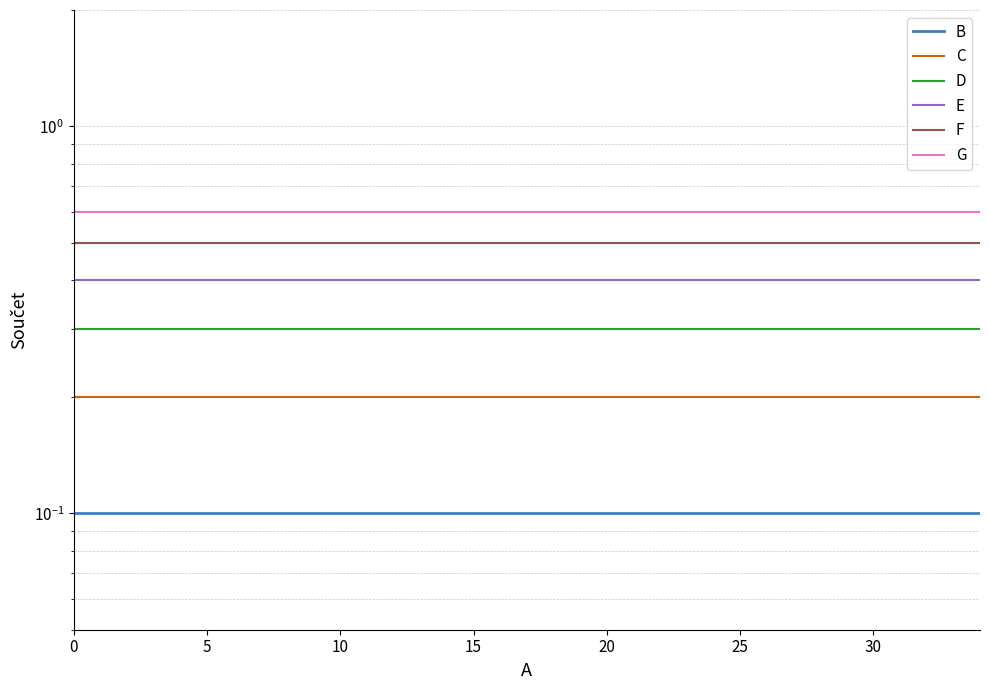

What is the total value across all series at 25?

2.1